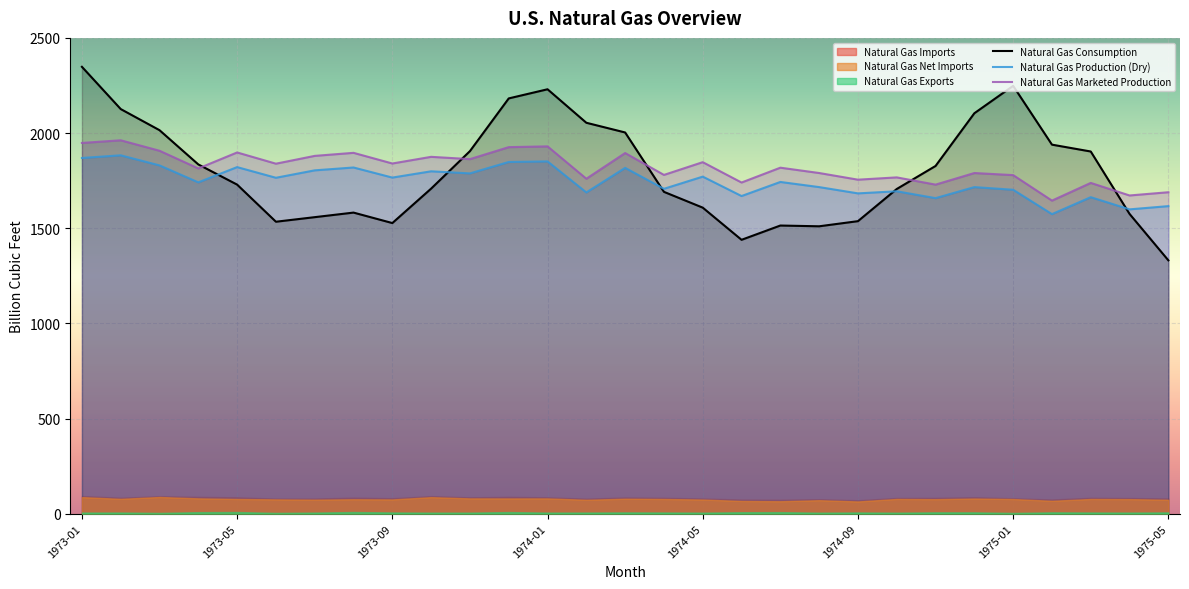

Which series has the largest range (max minus min)?

Natural Gas Consumption